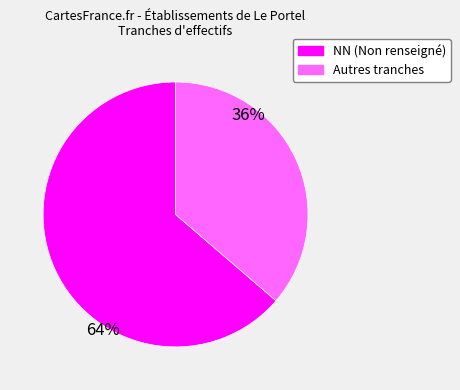

Count the number of slices in the pie.

2